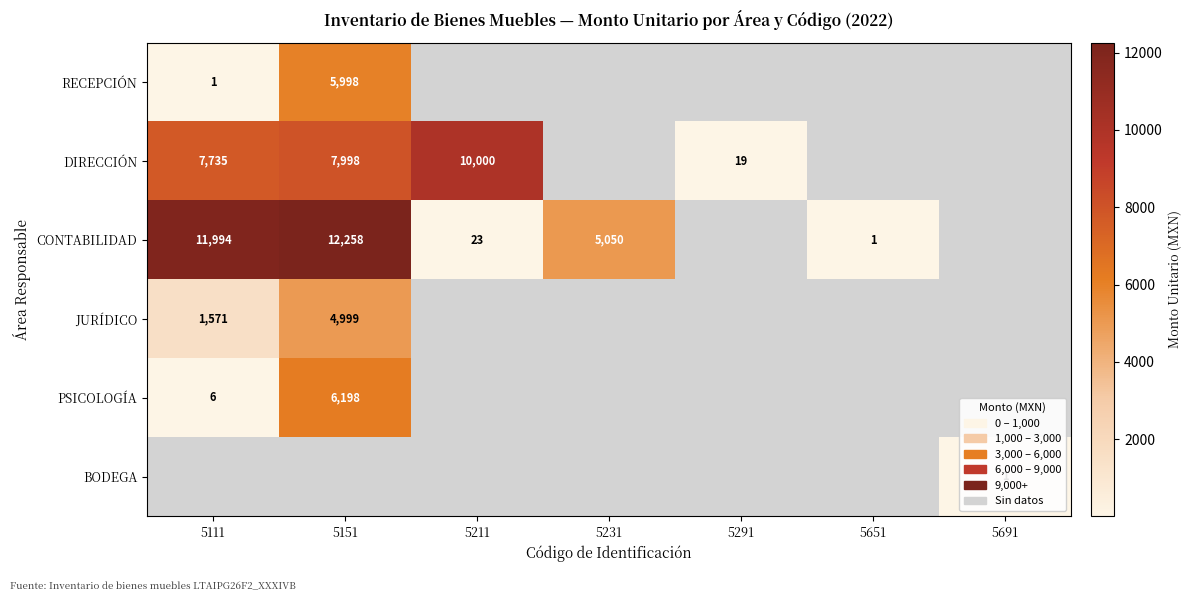

True or false: DIRECCIÓN has a value of 3975 at 5151.

False